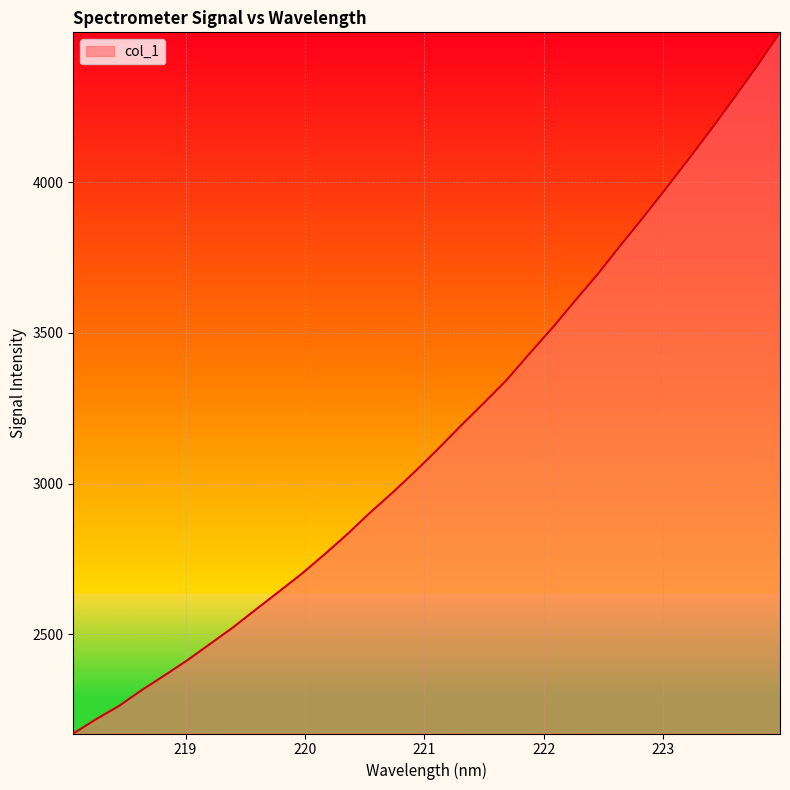

What is the difference between the second highest and second lowest values?

2167.1